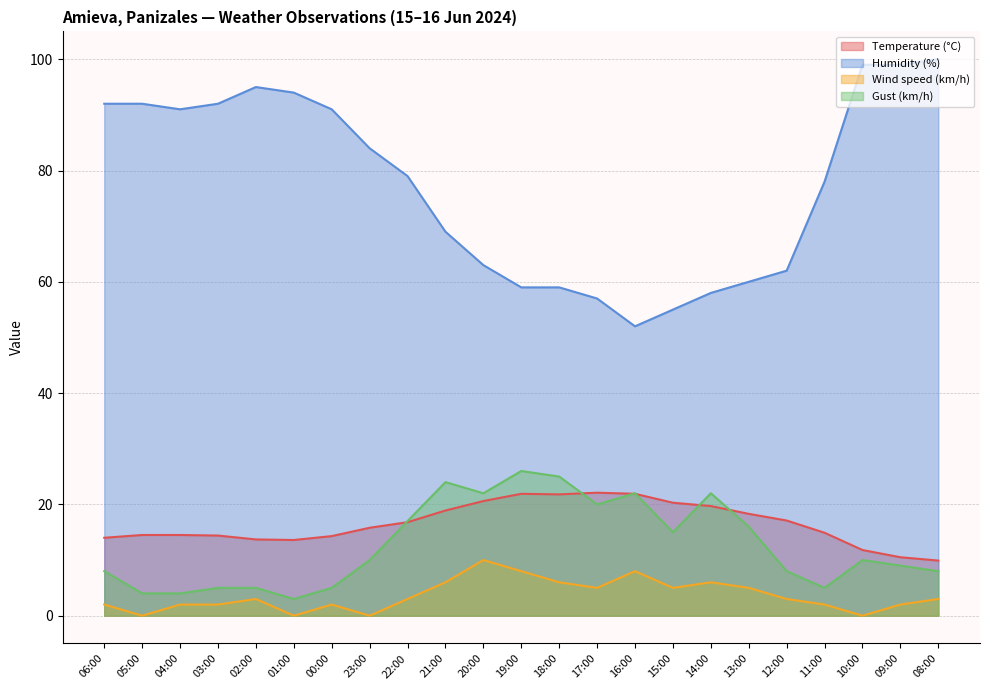

At which category is the sum across all series the highest?

08:00